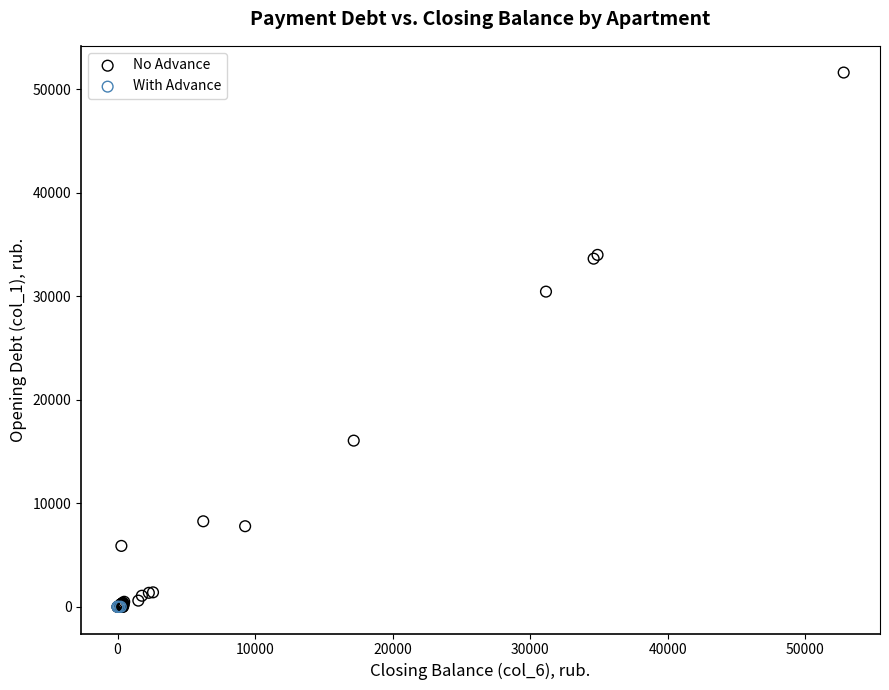

Which series reaches the maximum Y coordinate?

No Advance